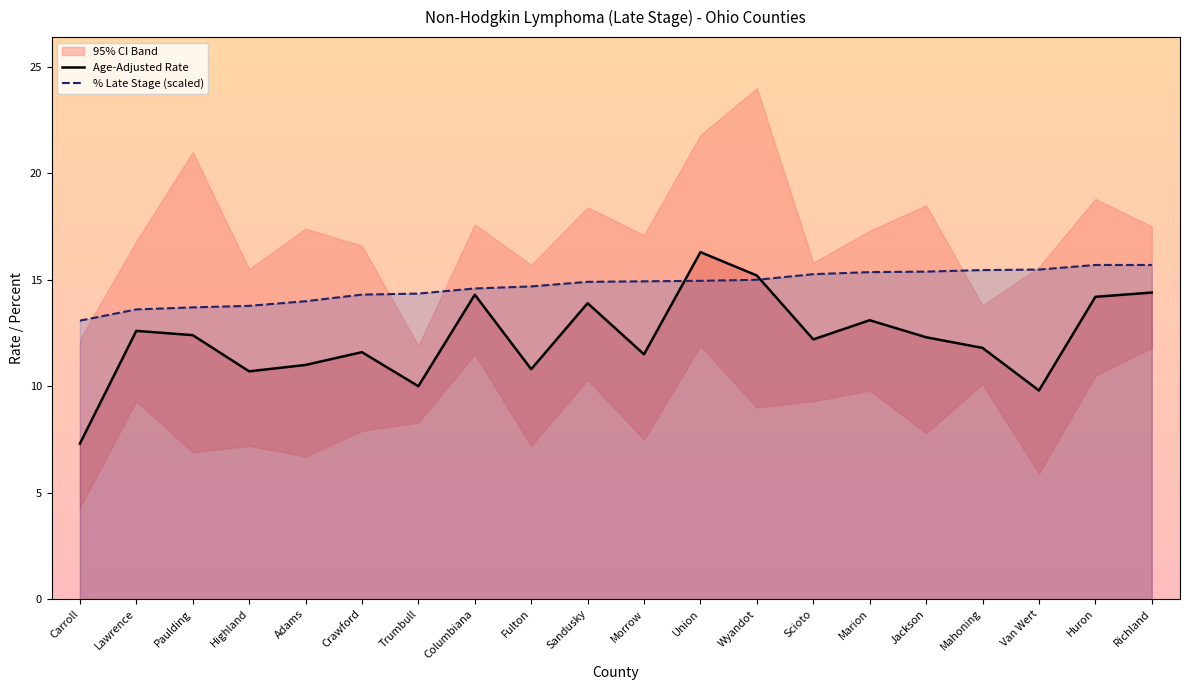

What position from the left is Lawrence?

2